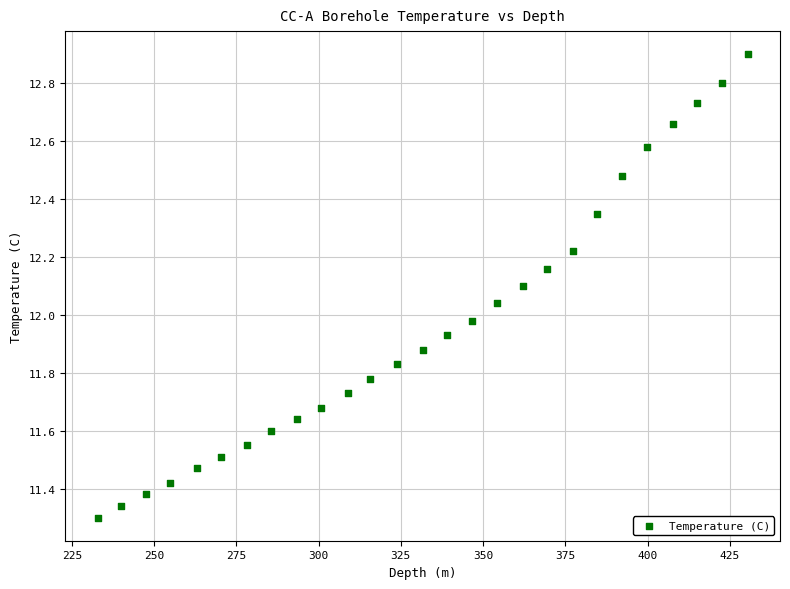

What is the range of X values (max minus min)?

197.5